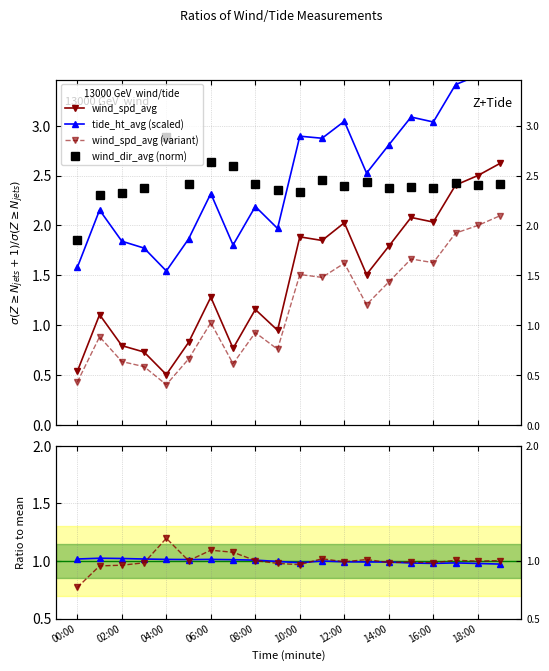

Which series has the largest total across all categories?

tide_ht_avg (scaled)